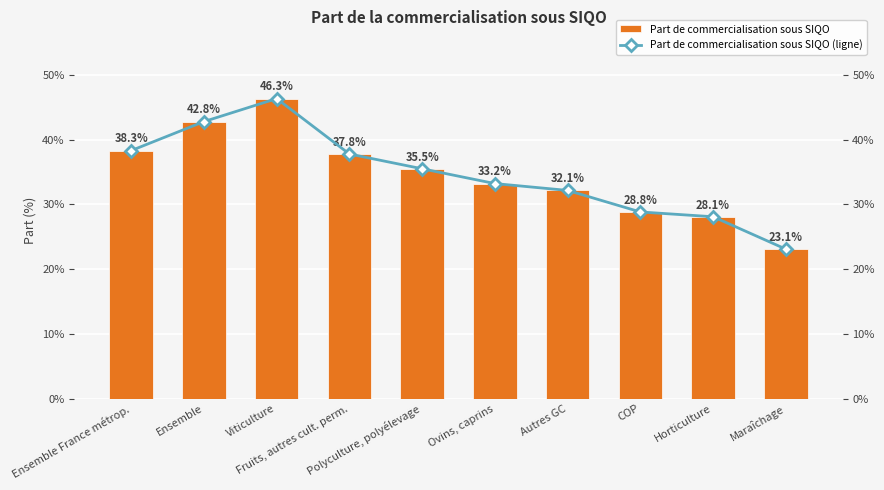

What is the difference between the maximum and minimum values in the Part de commercialisation sous SIQO series?

0.2